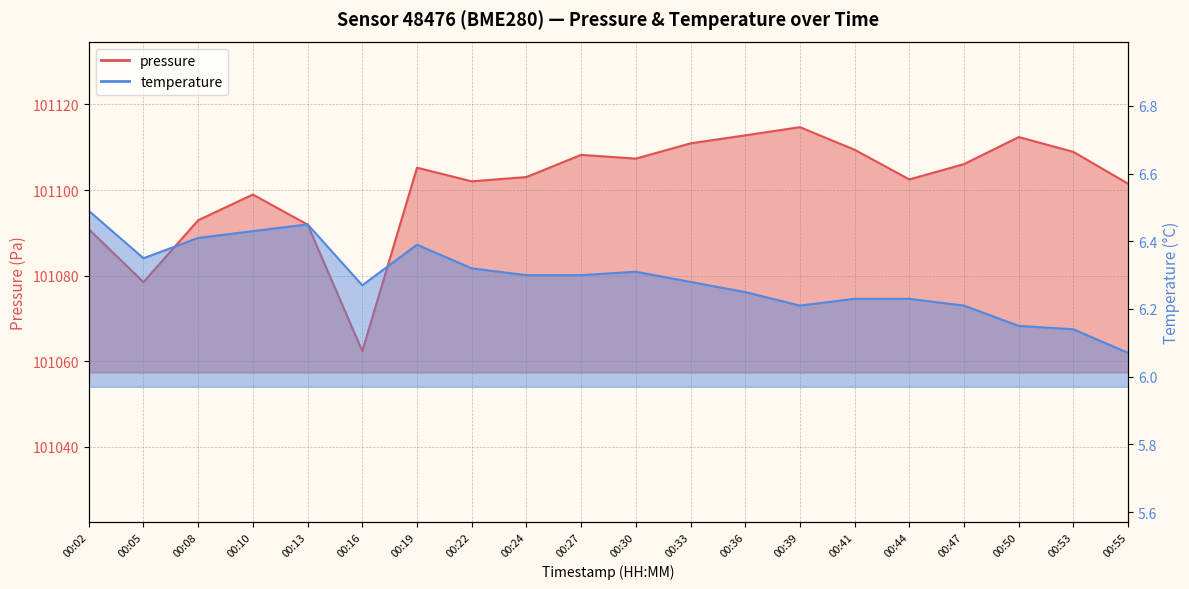

What is the difference between the maximum and second lowest values in the pressure series?

36.2